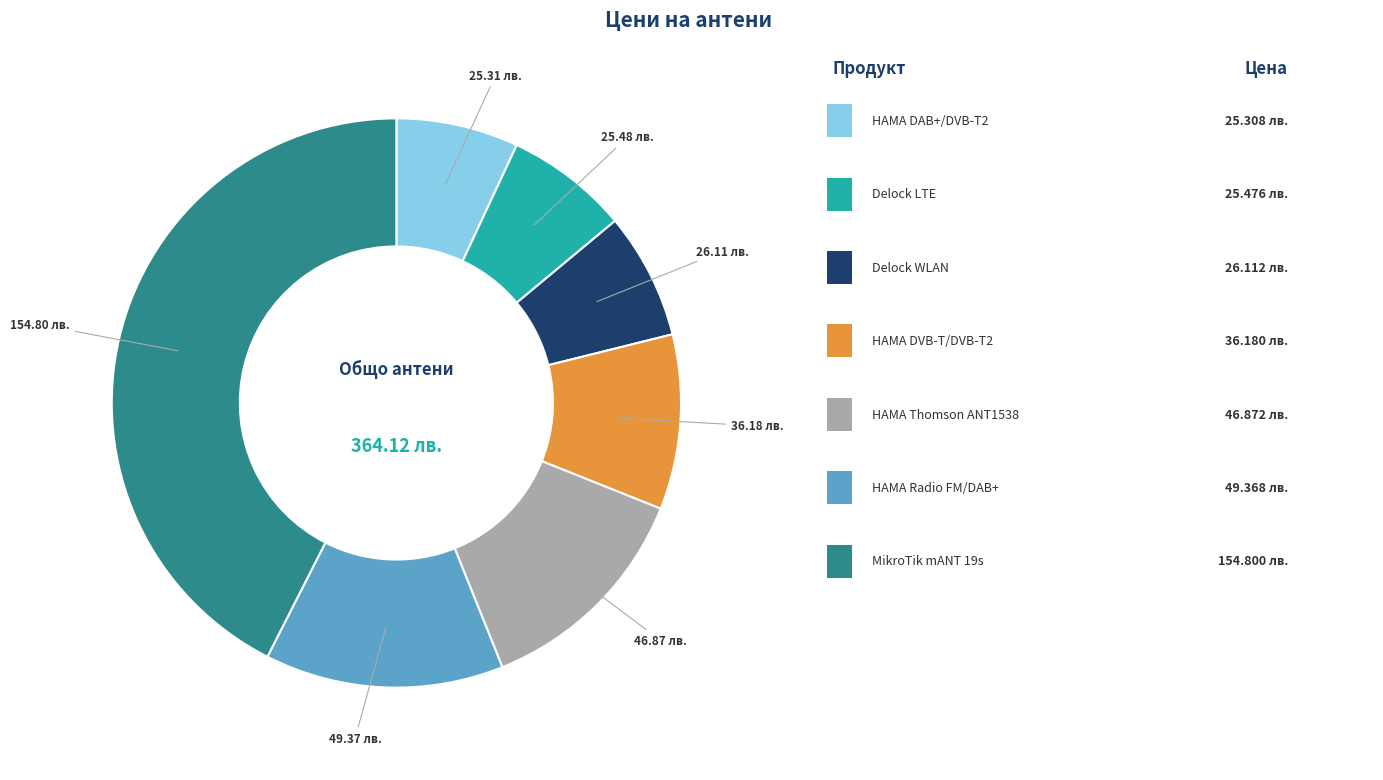

Is there a majority slice in this chart?

No